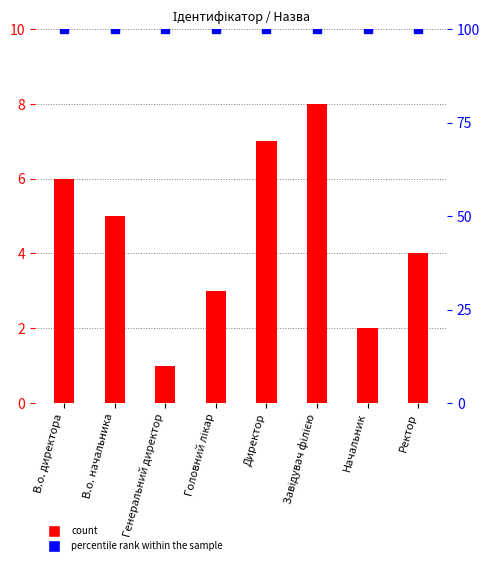

What is the greatest value displayed?

8